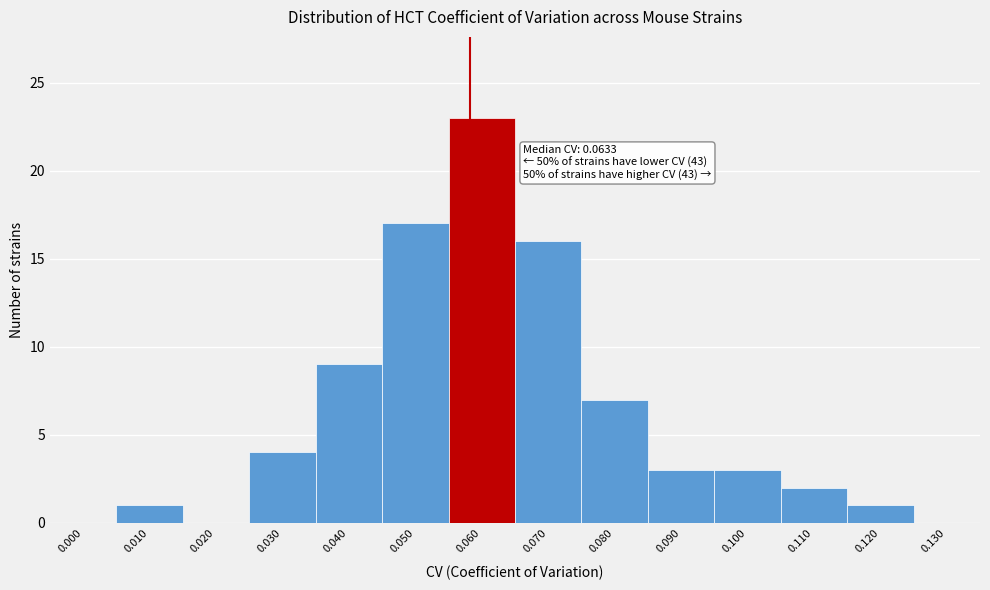

Reading left to right, what are all the values shown in this chart?

0.000=0	0.010=1	0.020=0	0.030=4	0.040=9	0.050=17	0.060=23	0.070=16	0.080=7	0.090=3	0.100=3	0.110=2	0.120=1	0.130=0